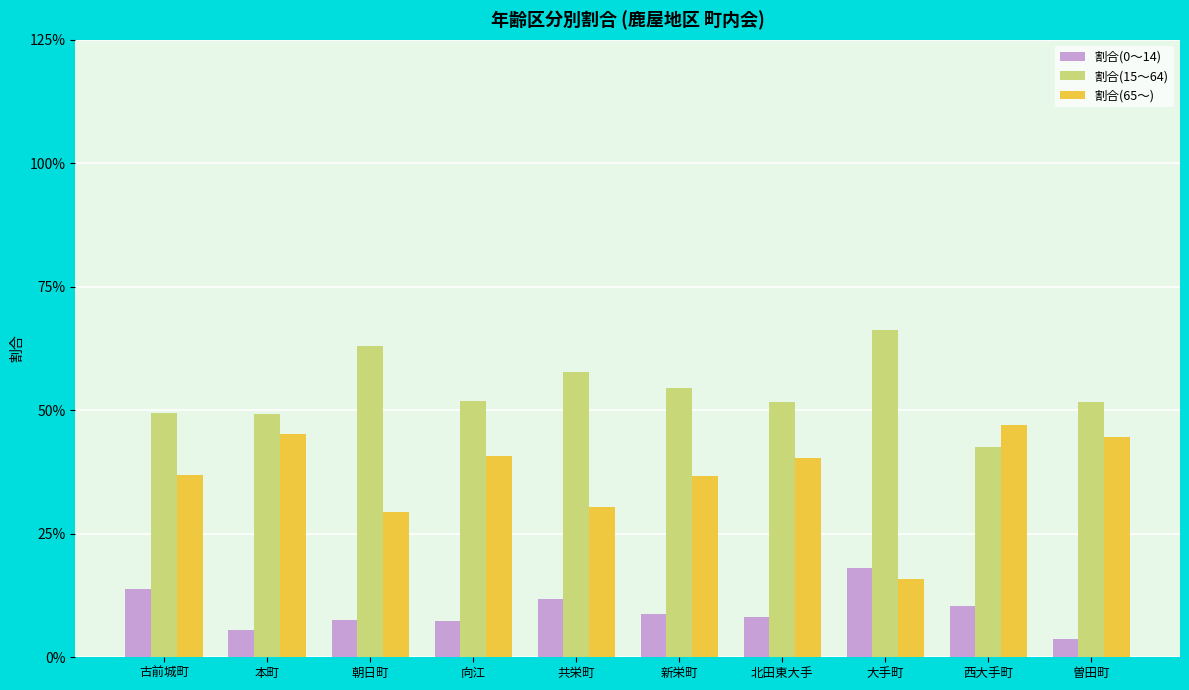

What is the total value across all series at 北田東大手?

1.0